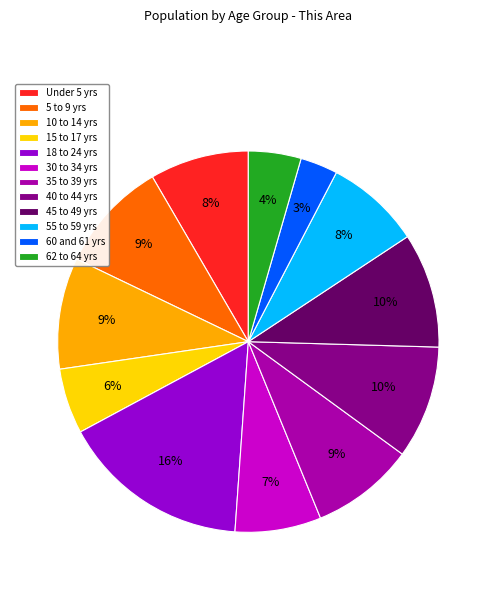

Which category has the biggest portion of the pie?

18 to 24 yrs